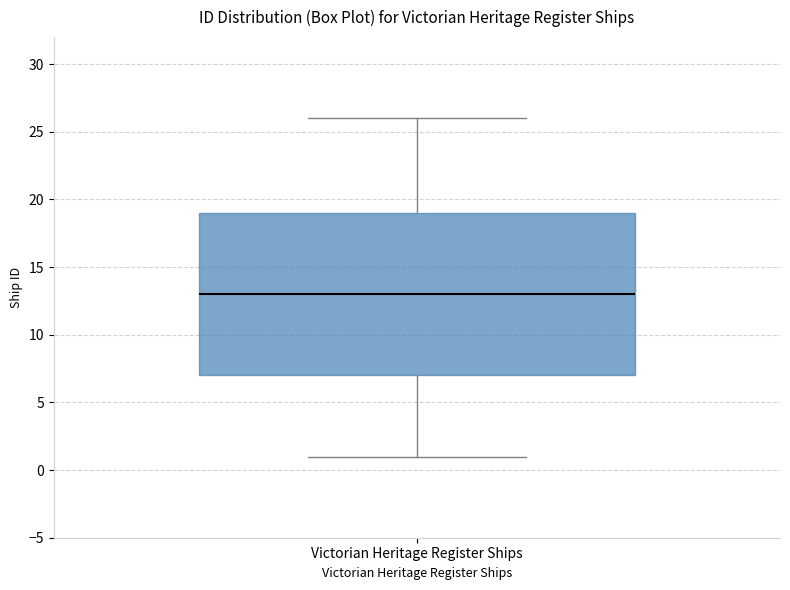

Where is the lower edge of the box for Victorian Heritage Register Ships on the y-axis? The values are not printed on the chart, so give them approximately, as read against the axis.

7